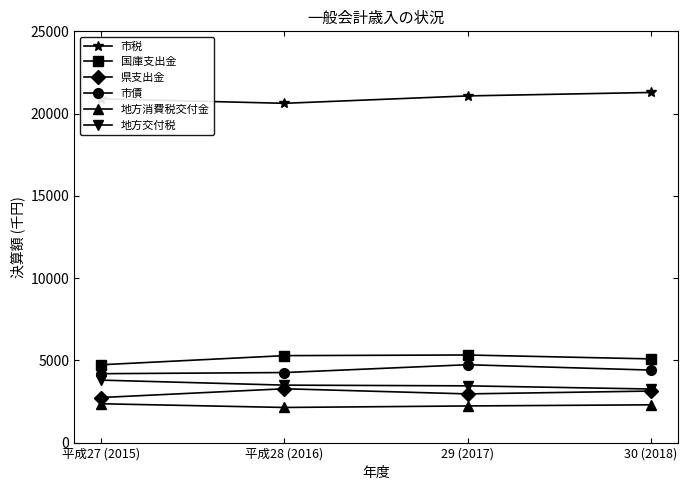

Count the number of data series in this chart.

6